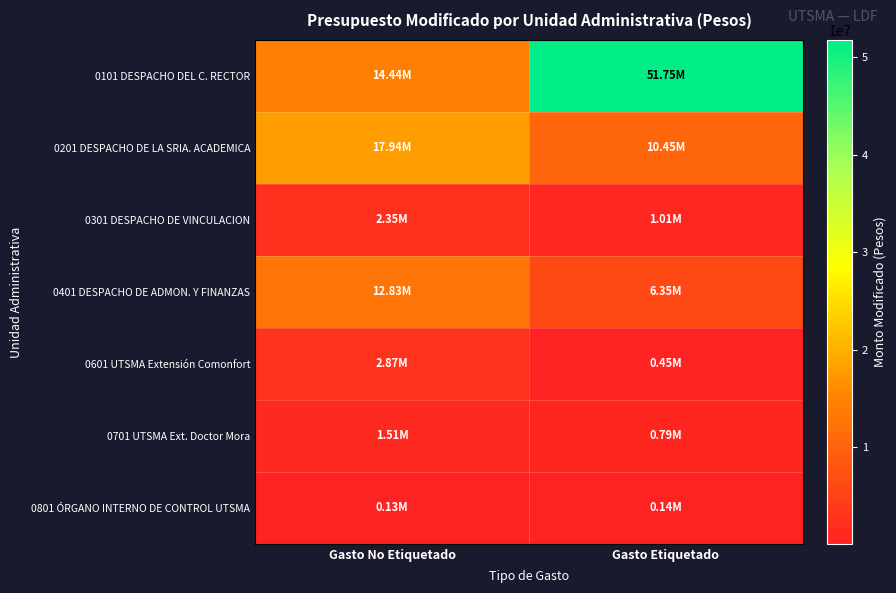

Reading left to right, transcribe all the data shown in this chart.

0101 DESPACHO DEL C. RECTOR: Gasto No Etiquetado=14440999.6	Gasto Etiquetado=51748921.8
0201 DESPACHO DE LA SRIA. ACADEMICA: Gasto No Etiquetado=17936650.8	Gasto Etiquetado=10446006.6
0301 DESPACHO DE VINCULACION: Gasto No Etiquetado=2353507.4	Gasto Etiquetado=1010817.4
0401 DESPACHO DE ADMON. Y FINANZAS: Gasto No Etiquetado=12825353.6	Gasto Etiquetado=6352865.1
0601 UTSMA Extensión Comonfort: Gasto No Etiquetado=2869328.7	Gasto Etiquetado=450985.2
0701 UTSMA Ext. Doctor Mora: Gasto No Etiquetado=1513259.0	Gasto Etiquetado=785759.9
0801 ÓRGANO INTERNO DE CONTROL UTSMA: Gasto No Etiquetado=132421.6	Gasto Etiquetado=142164.3